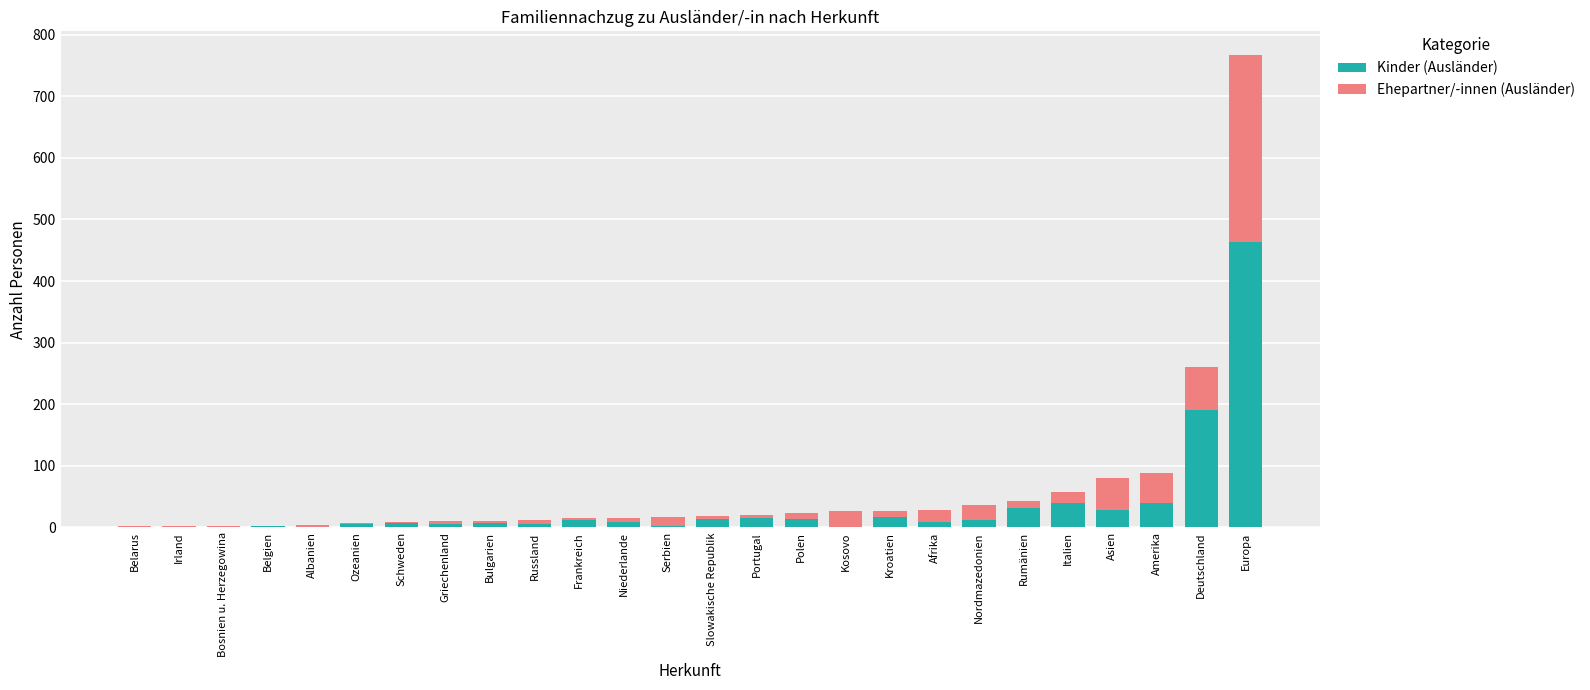

Where is Kinder (Ausländer) nearest to the value 231?

Deutschland